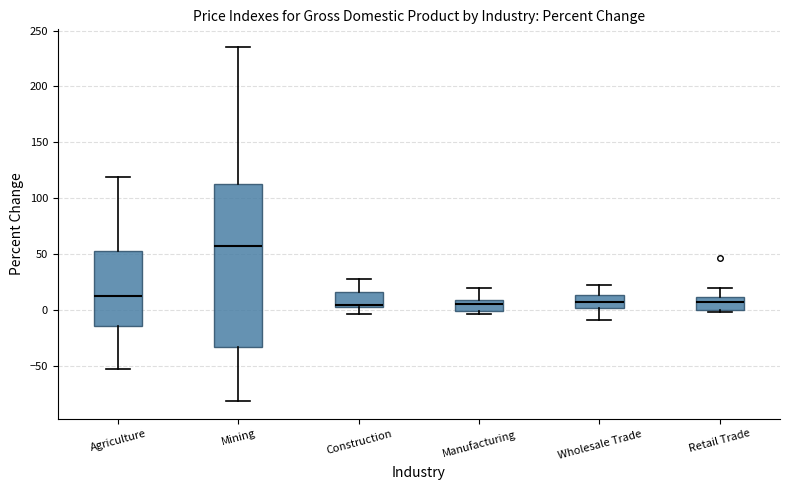

Where is the upper edge of the box for Wholesale Trade on the y-axis? The values are not printed on the chart, so give them approximately, as read against the axis.

15